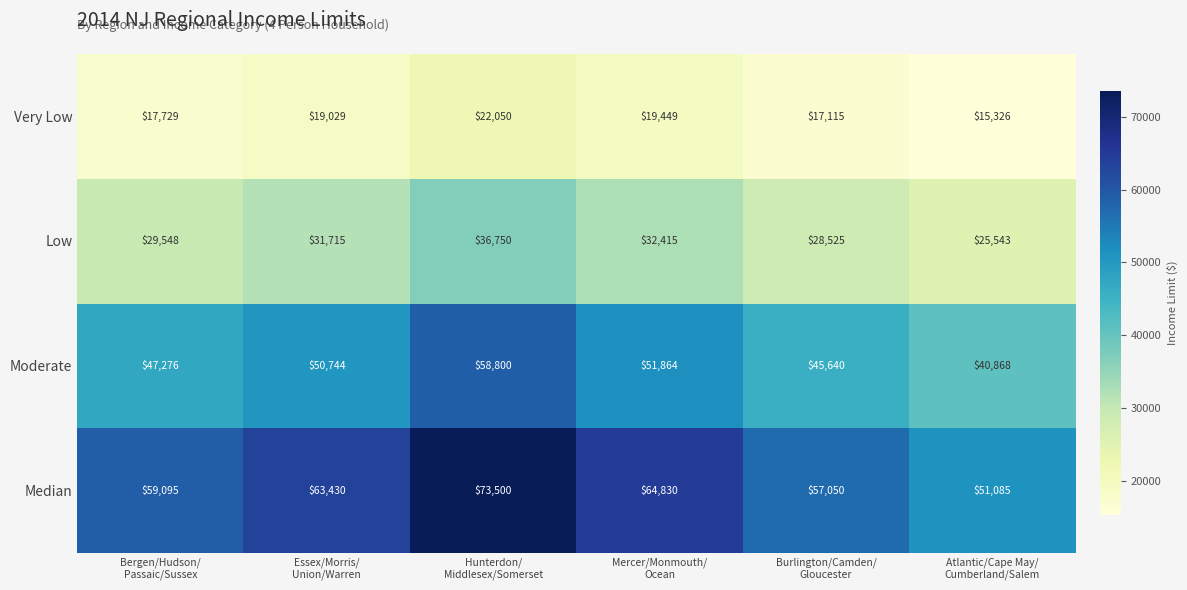

Which series has the largest total across all categories?

Median